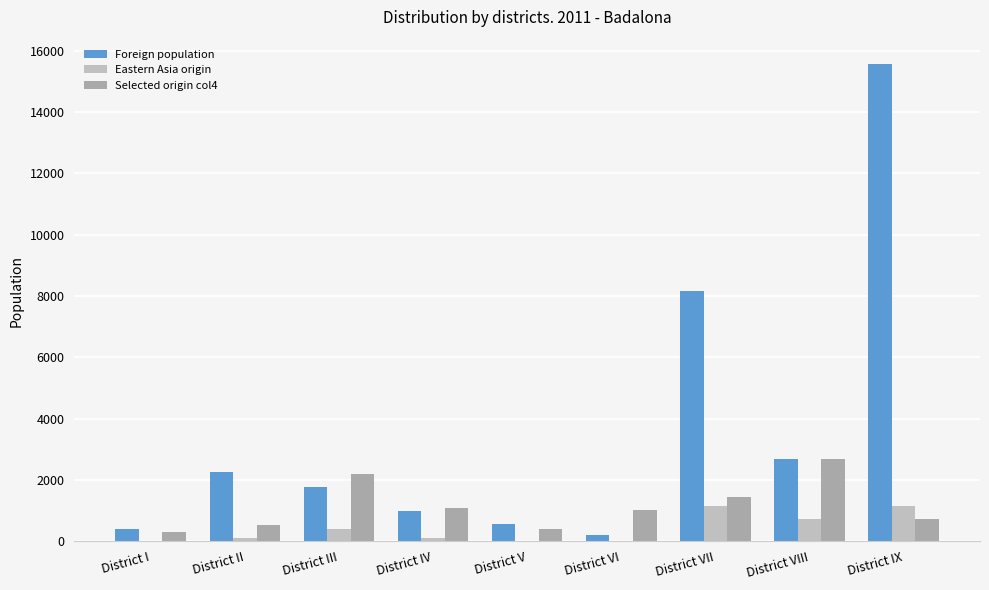

At which category is the sum across all series the highest?

District IX